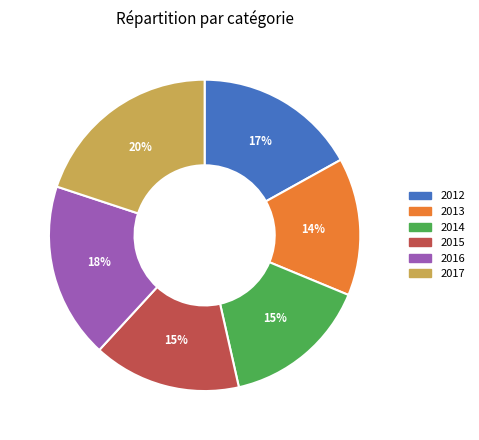

How many segments does this pie chart have?

6